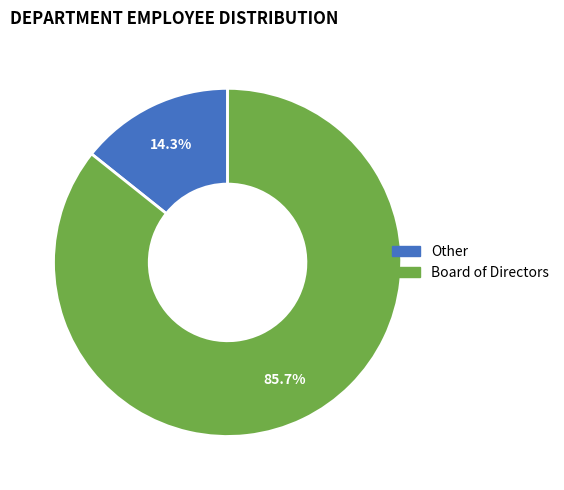

Count the number of slices in the pie.

2